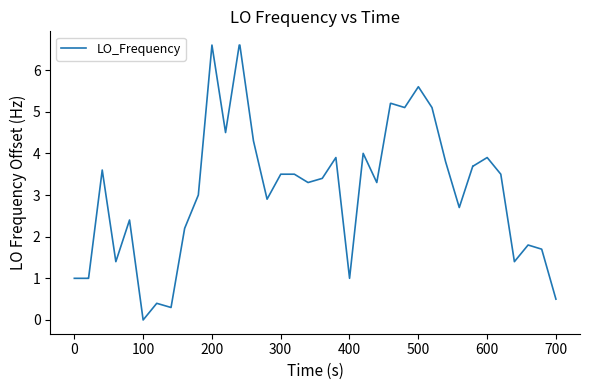

What is the maximum value shown in the chart?

6.6